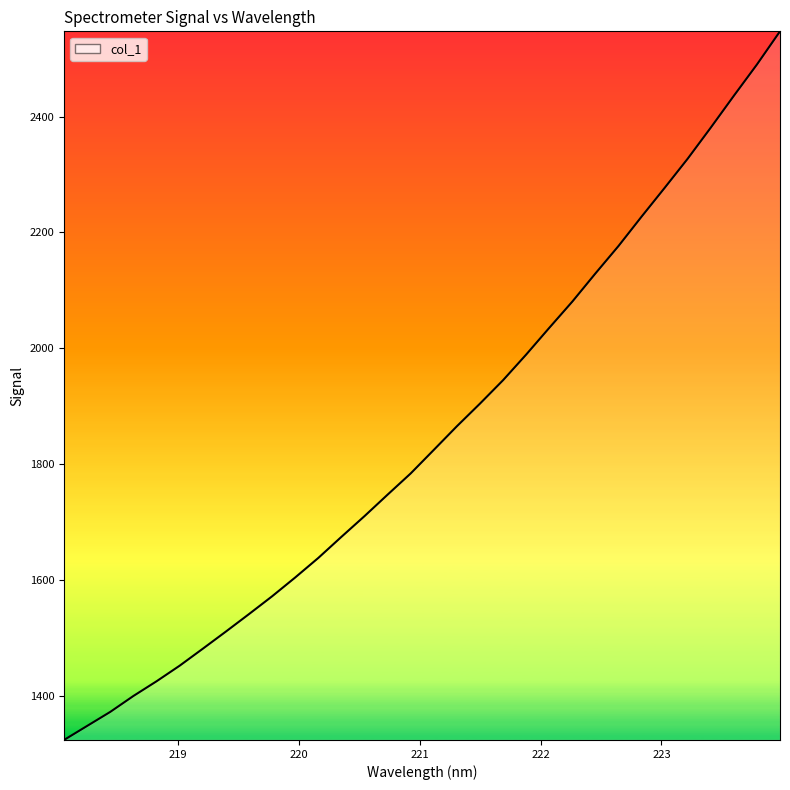

What is the minimum value shown in the chart?

1323.7